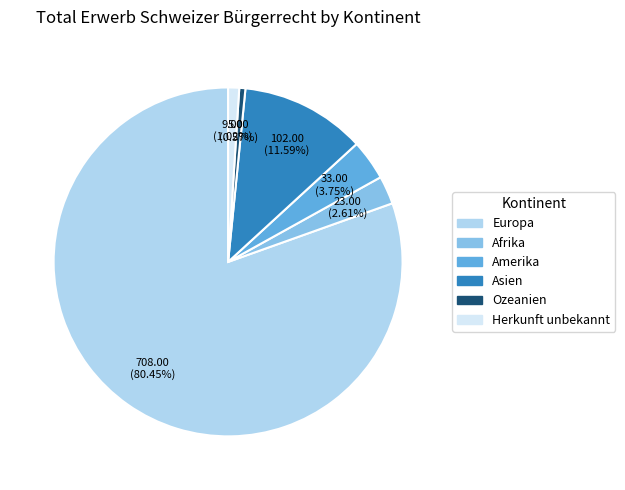

The Ozeanien slice represents 1% of the pie. True or false?

True